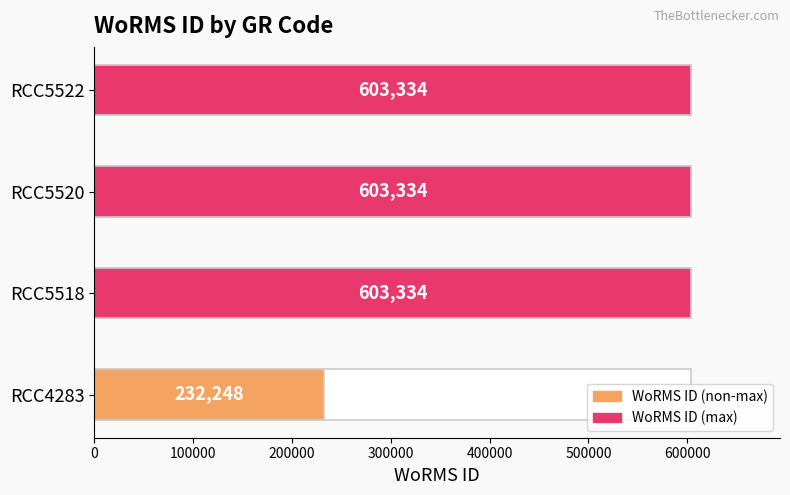

Reading left to right, what are all the values shown in this chart?

232248	603334	603334	603334